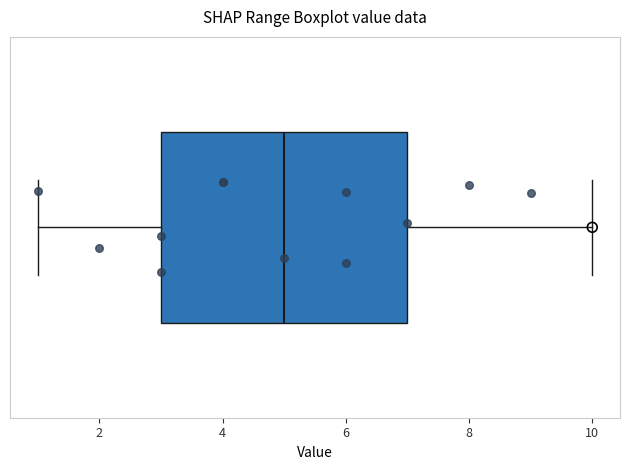

Where does the median line of the box sit on the x-axis? The values are not printed on the chart, so give them approximately, as read against the axis.

5